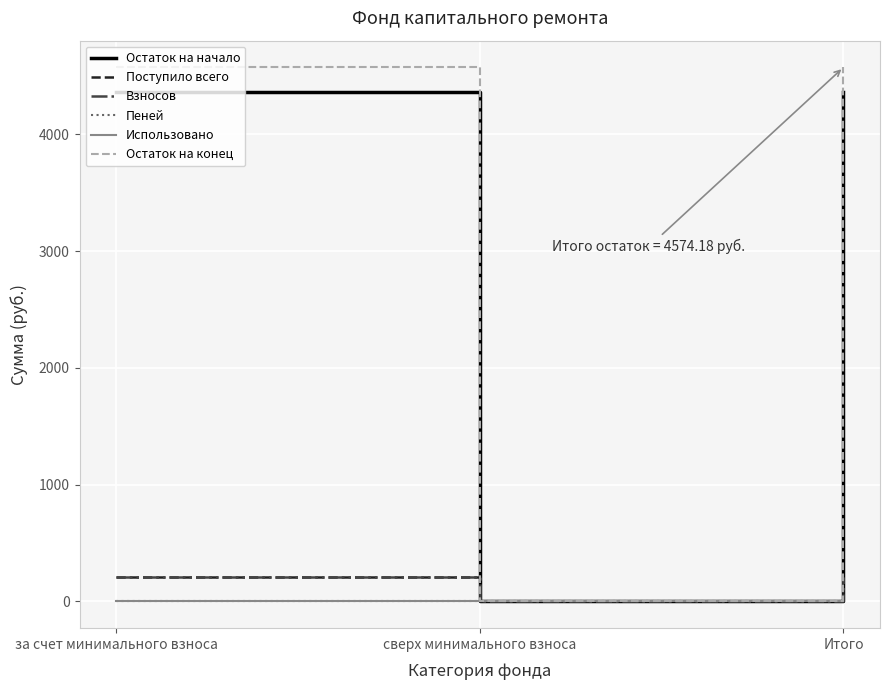

What is the greatest value displayed?

4574.2